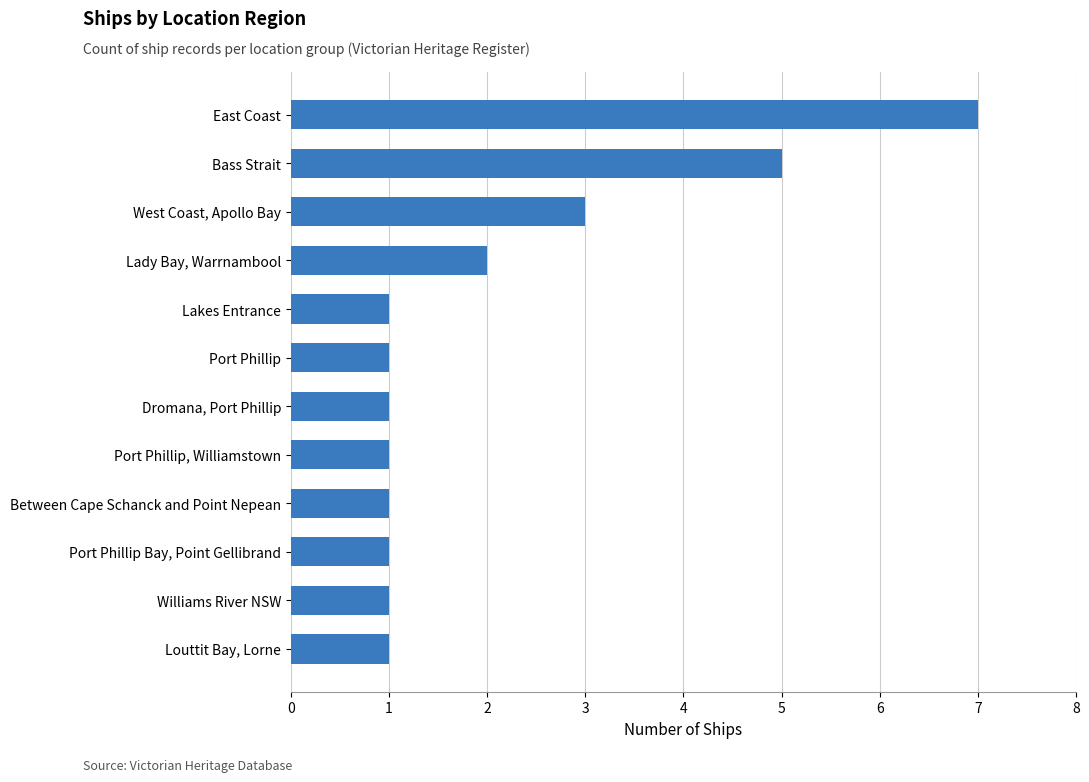

True or false: the data shows 3 at West Coast, Apollo Bay.

True